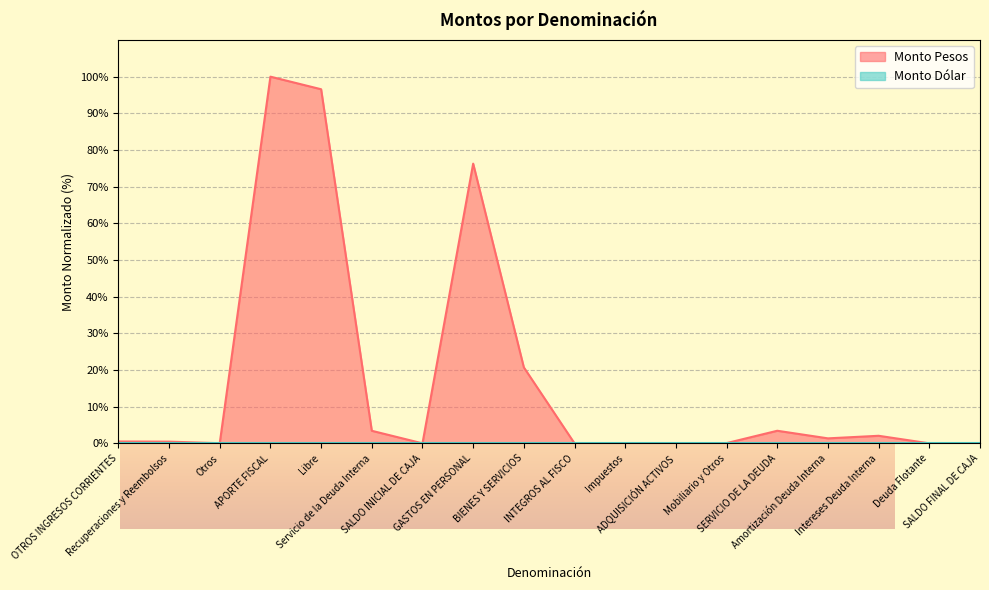

Reading left to right, what are all the values shown in this chart?

0.5	0.5	0.0	100.0	96.6	3.4	0.0	76.3	20.7	0.0	0.0	0.1	0.1	3.4	1.4	2.1	0.0	0.0